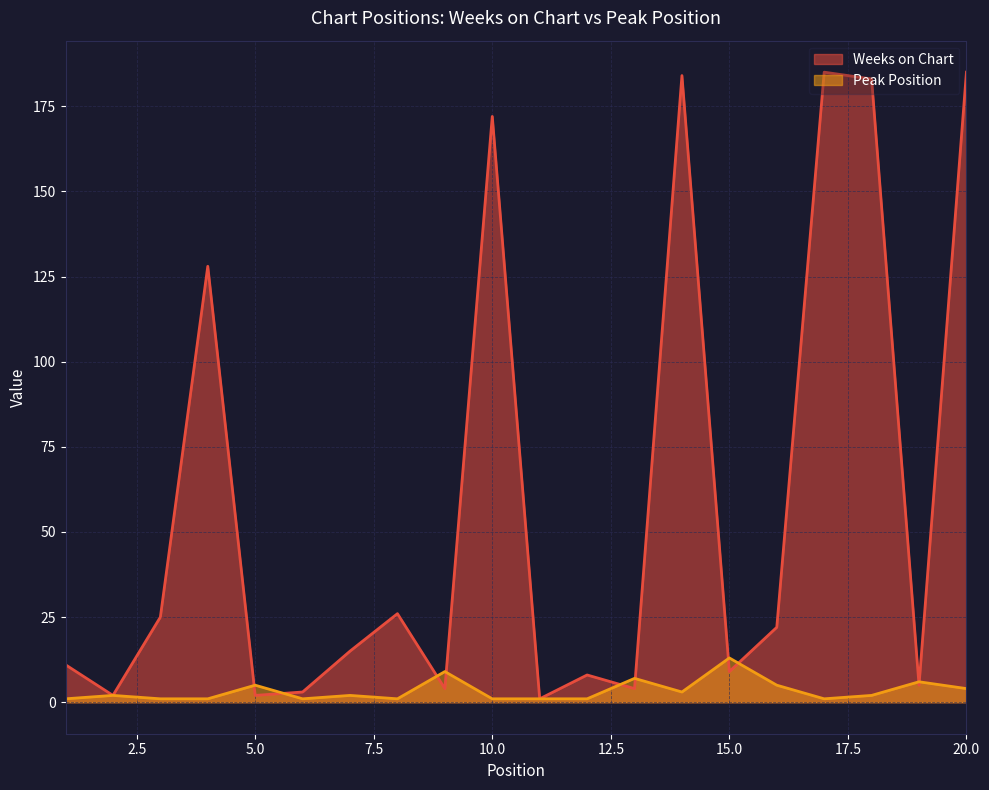

Where does the Peak Position series first go above 2?

5